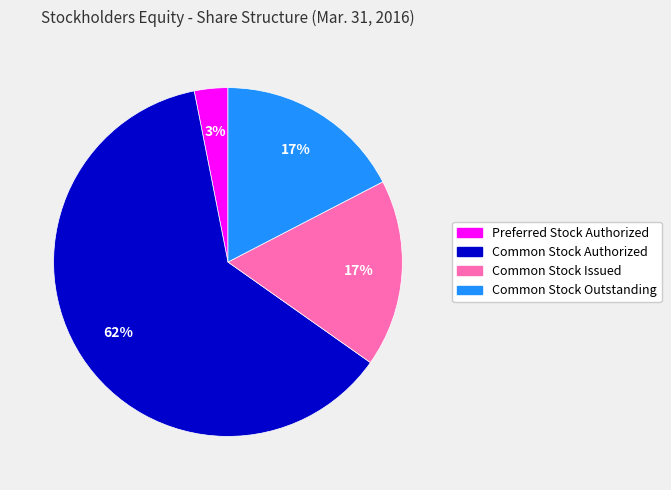

Does any single category account for the majority?

Yes